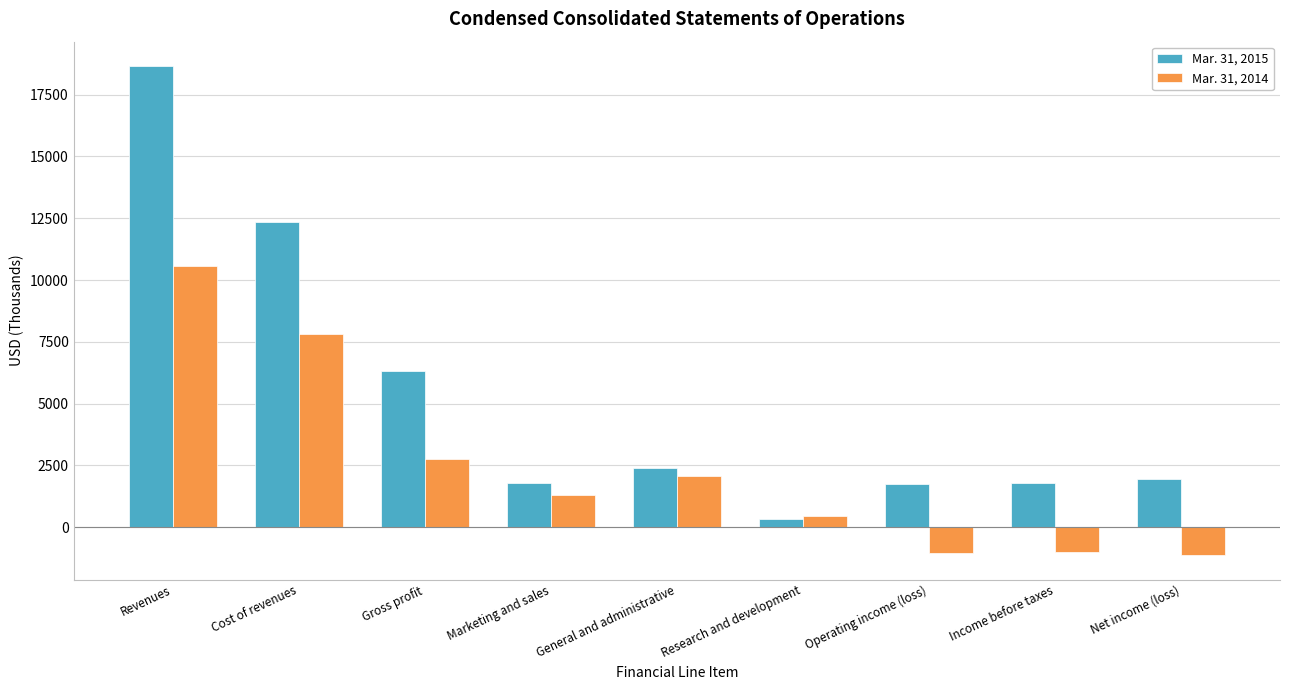

Rank the series at Net income (loss) from lowest to highest value.

Mar. 31, 2014, Mar. 31, 2015